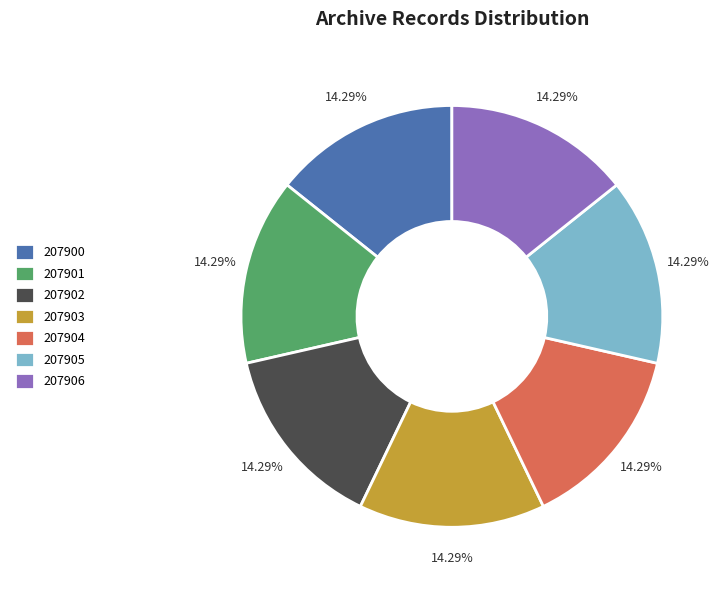

How many segments does this pie chart have?

7